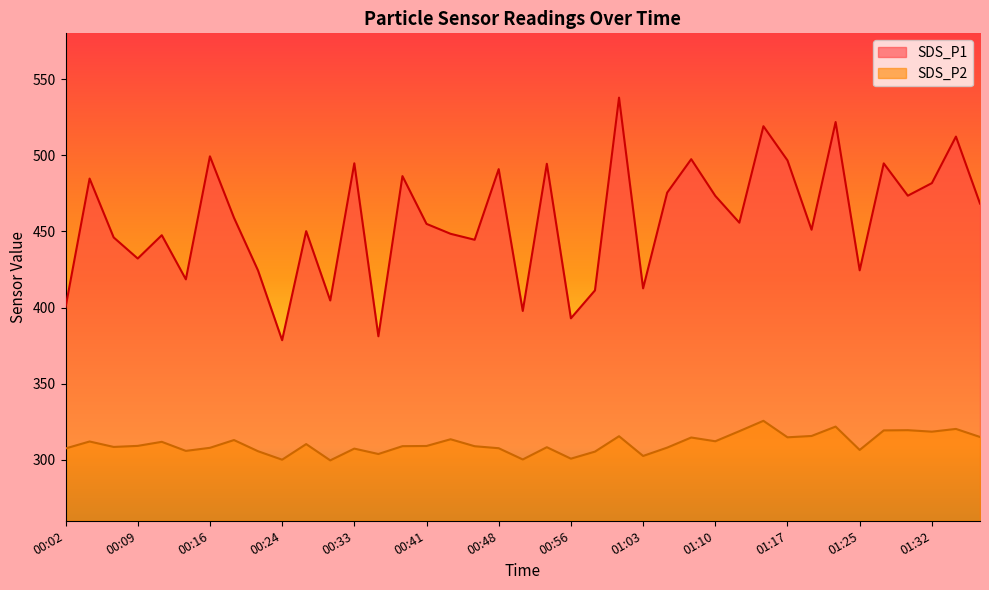

Is the value of SDS_P2 at 00:48 greater than the value of SDS_P1 at 00:36?

No